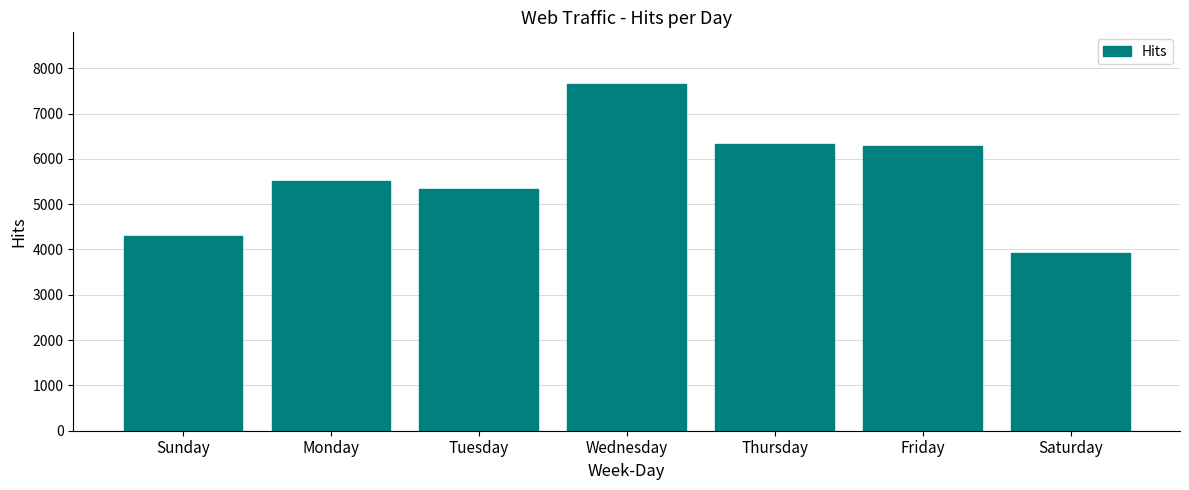

What is the minimum value shown in the chart?

3931